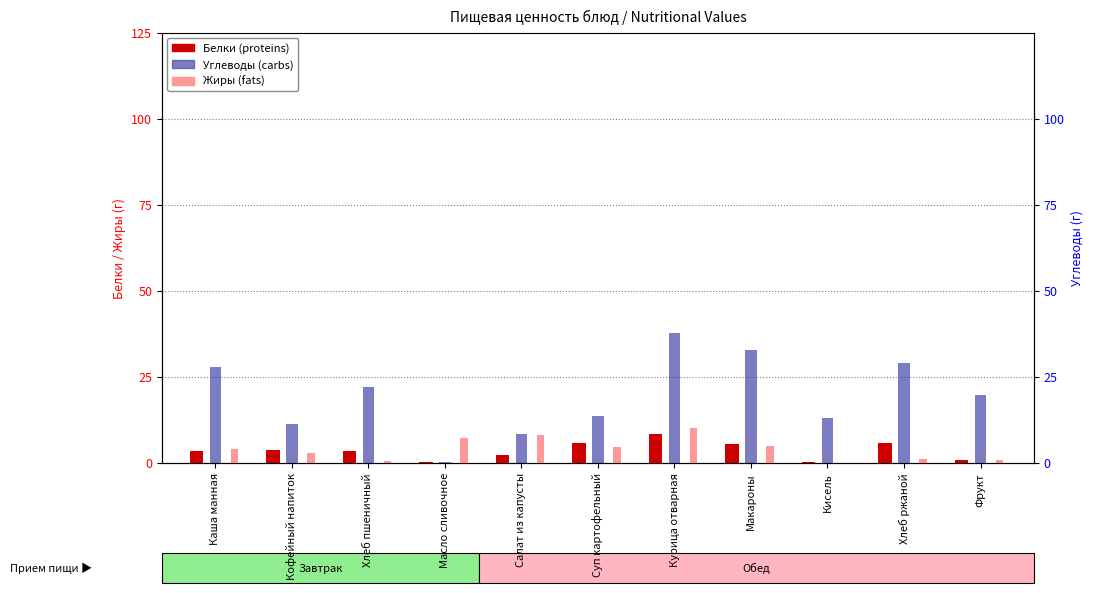

Where does the Углеводы series first go above 19?

Каша манная